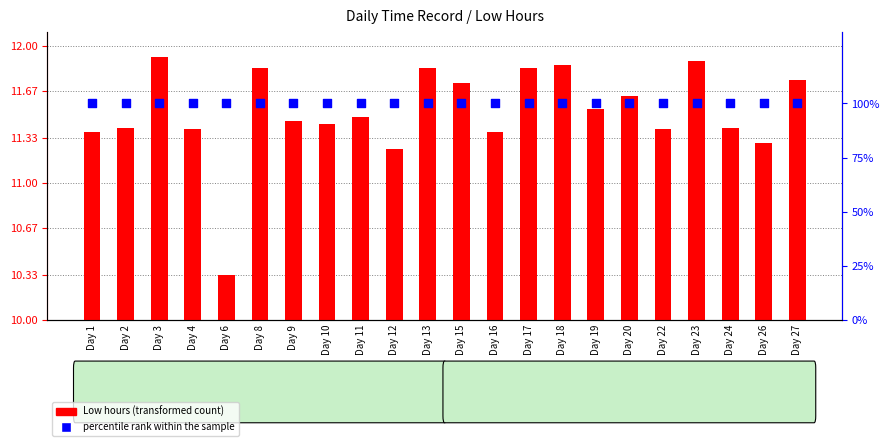

Which series reaches the maximum Y coordinate?

percentile rank within the sample